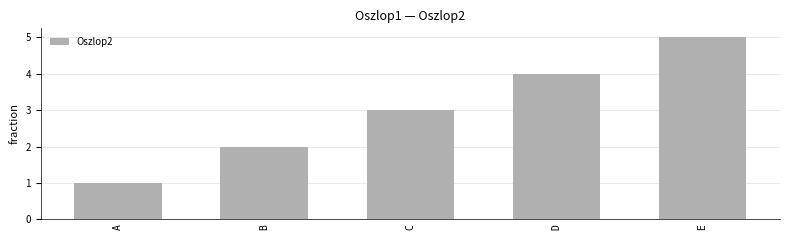

Reading right to left, what are all the values shown in this chart?

5	4	3	2	1